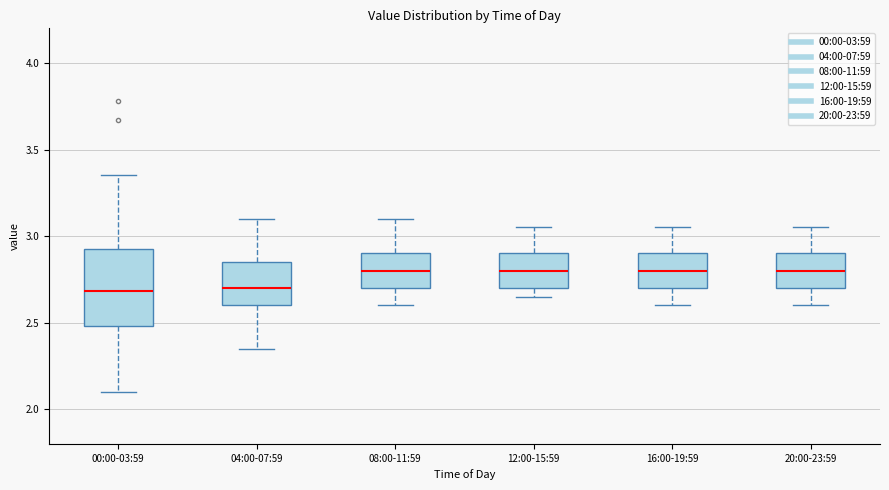

Reading left to right, transcribe this box plot: for each box, give where its median line is, the range the box spans, and where its two whiskers end, as read against the y-axis. The values are not printed on the chart, so give them approximately, as read against the axis.

00:00-03:59: median 2.70, box 2.50 to 2.95, whiskers 2.10 to 3.35
04:00-07:59: median 2.70, box 2.60 to 2.85, whiskers 2.35 to 3.10
08:00-11:59: median 2.80, box 2.70 to 2.90, whiskers 2.60 to 3.10
12:00-15:59: median 2.80, box 2.70 to 2.90, whiskers 2.65 to 3.05
16:00-19:59: median 2.80, box 2.70 to 2.90, whiskers 2.60 to 3.05
20:00-23:59: median 2.80, box 2.70 to 2.90, whiskers 2.60 to 3.05